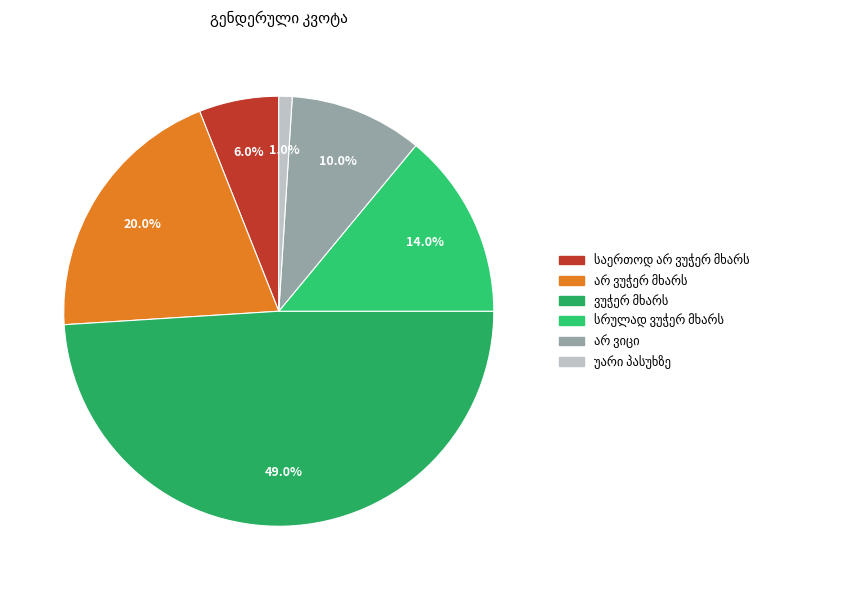

To the nearest percent, what percentage of the pie is სრულად ვუჭერ მხარს?

14%